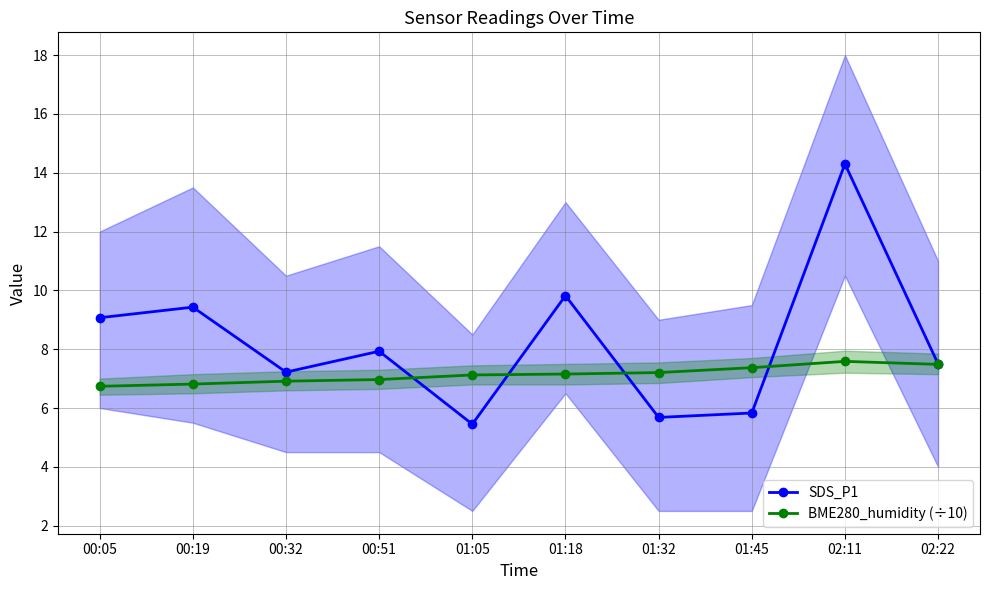

How many interior local peaks does the SDS_P1 series have?

4